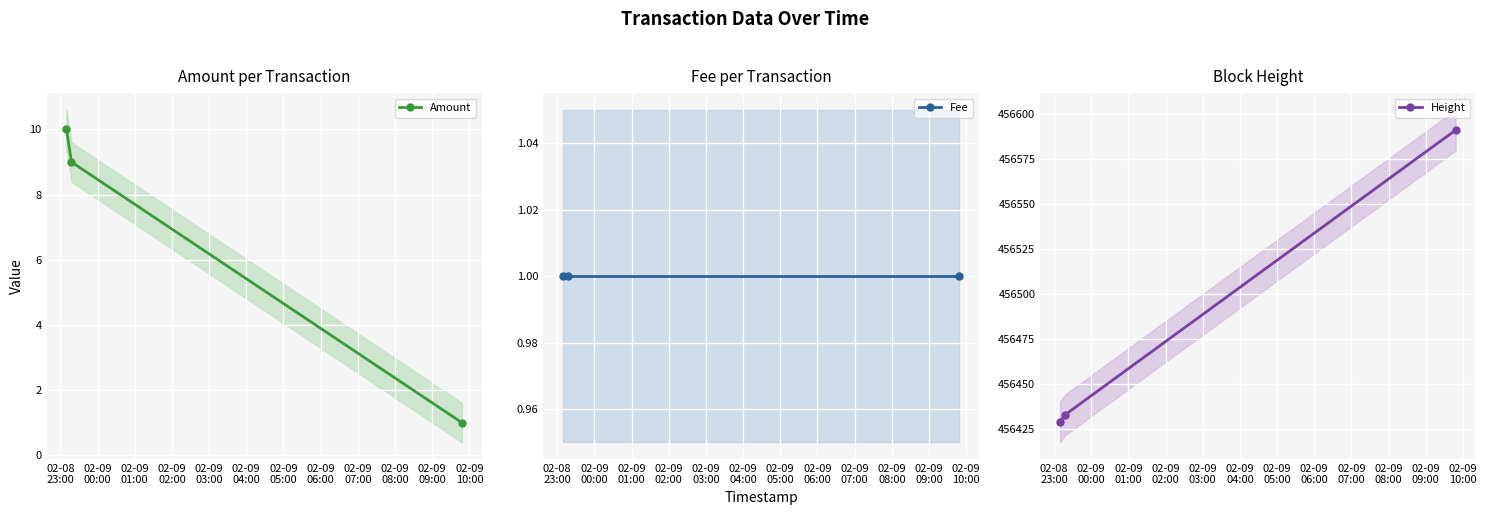

Rank the series by their maximum value, from highest to lowest.

Height, Amount, Fee